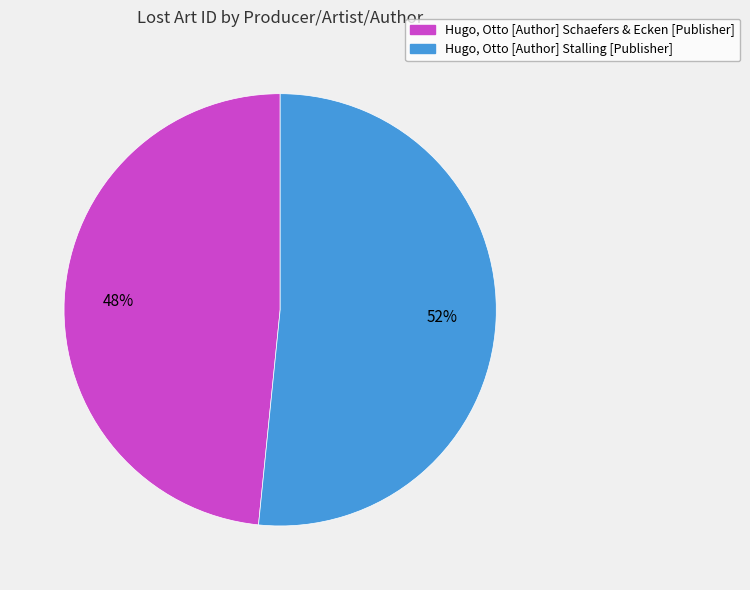

What percentage is the Hugo, Otto [Author] Schaefers & Ecken [Publisher] slice, to the nearest percent?

48%